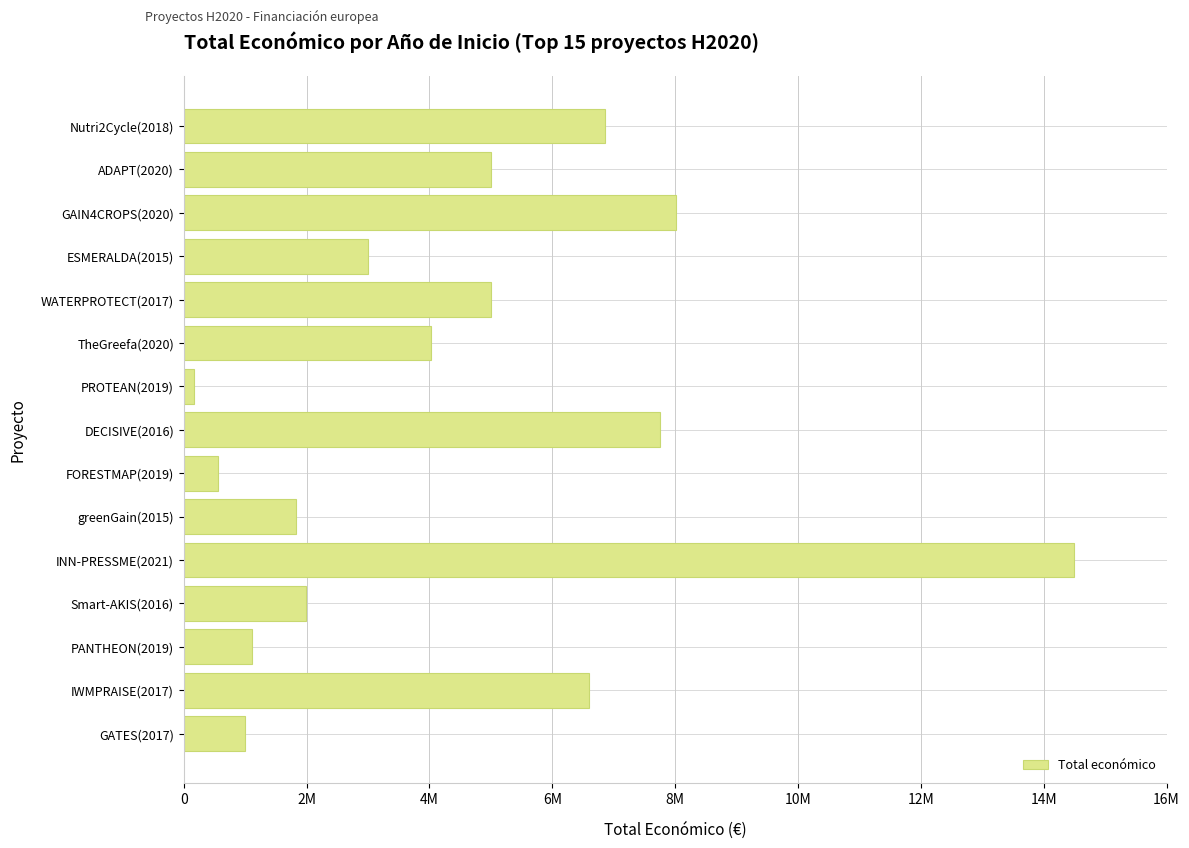

Does the chart contain any negative values?

No